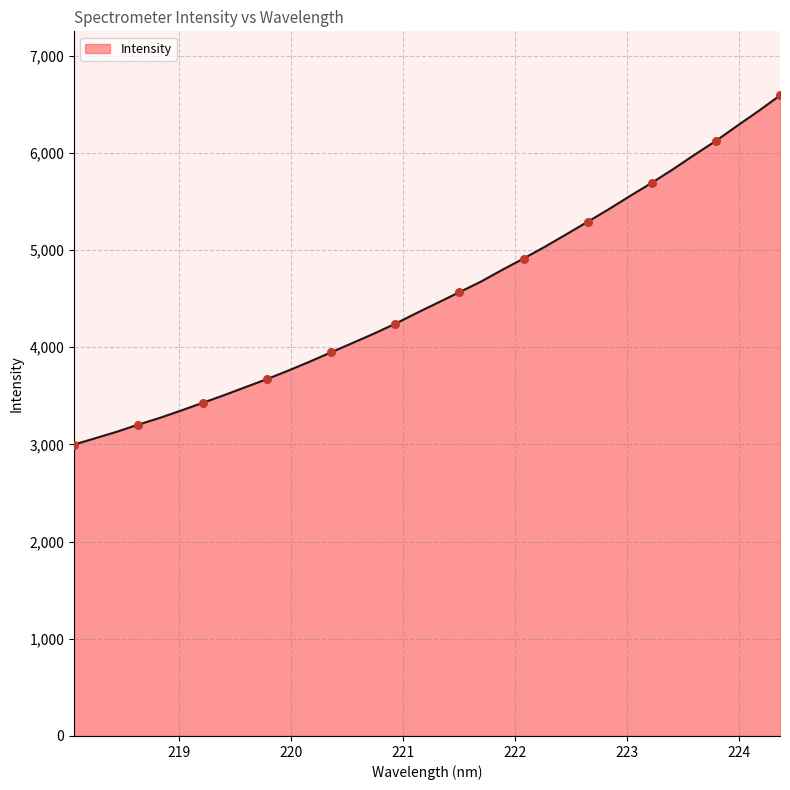

What is the difference between the maximum and minimum values?

3591.9